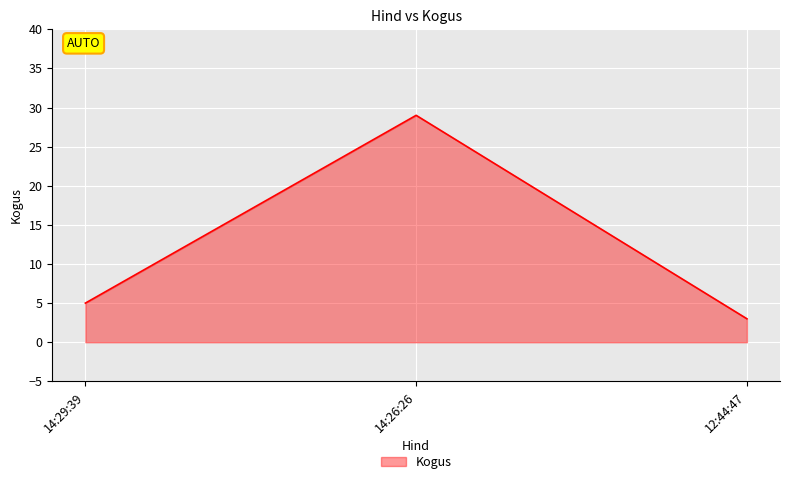

Is it true that the value at 14:26:26 is 29?

True